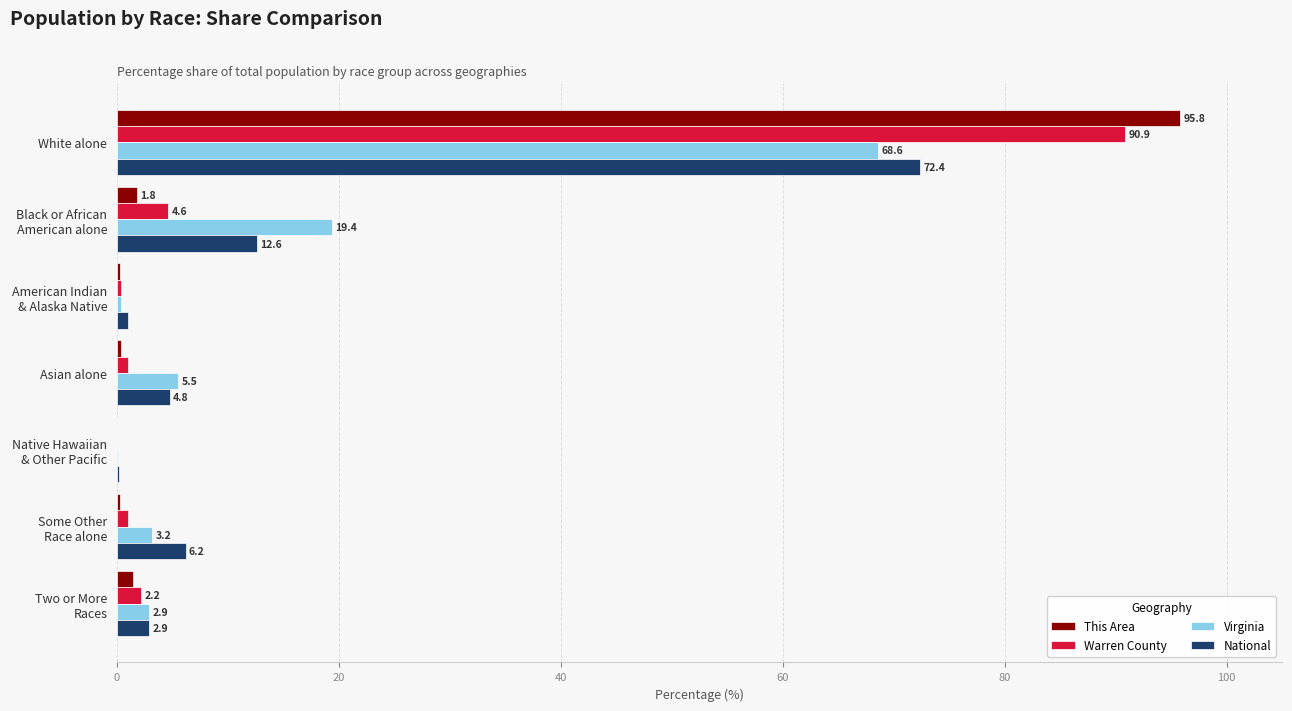

What is the greatest value displayed?

95.8